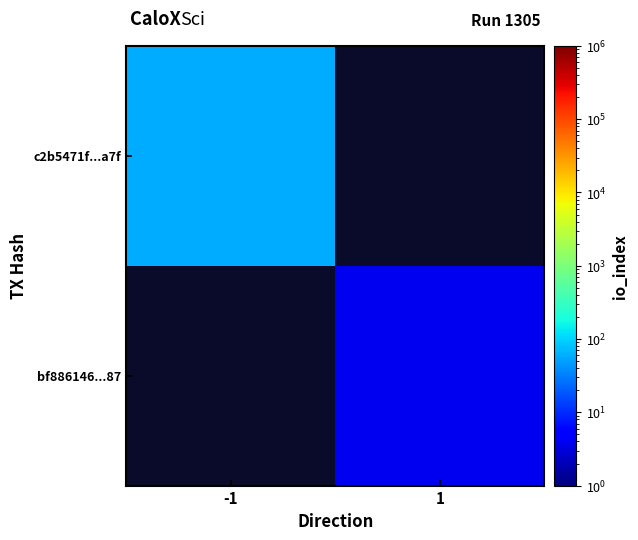

Count the number of data series in this chart.

2